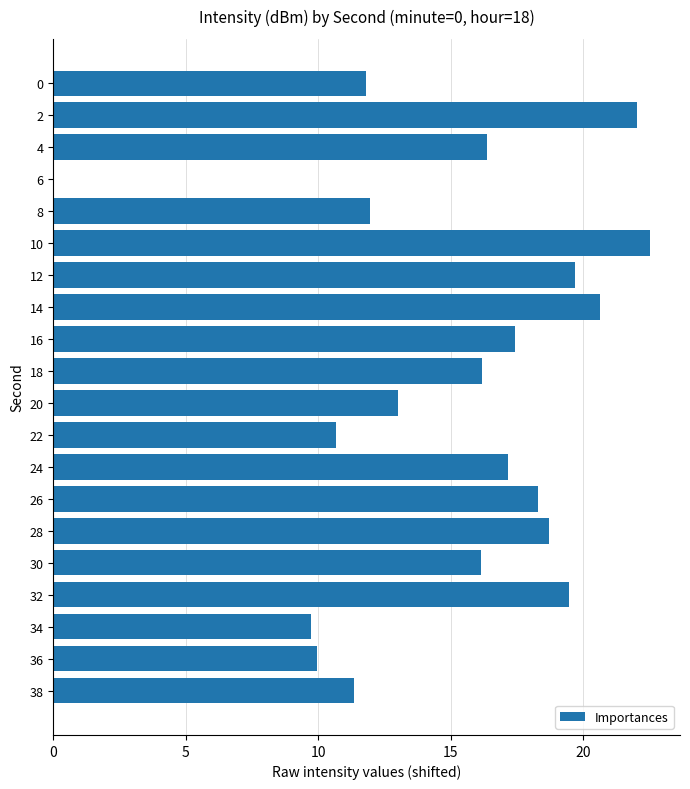

What is the maximum value shown in the chart?

22.5